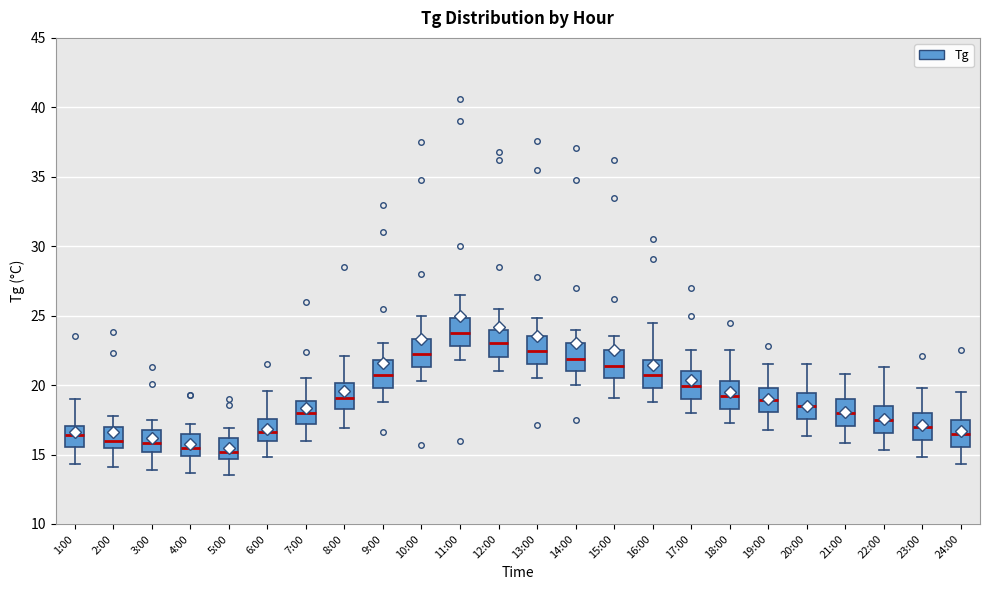

Reading left to right, read every box against the y-axis: the position of its median line, the range the box covers, and the ends of its whiskers. The values are not printed on the chart, so give them approximately, as read against the axis.

1:00: median 16.5, box 15.5 to 17.0, whiskers 14.5 to 19.0
2:00: median 16.0, box 15.5 to 17.0, whiskers 14.0 to 18.0
3:00: median 16.0, box 15.0 to 17.0, whiskers 14.0 to 17.5
4:00: median 15.5, box 15.0 to 16.5, whiskers 13.5 to 17.0
5:00: median 15.0, box 14.5 to 16.0, whiskers 13.5 to 17.0
6:00: median 16.5, box 16.0 to 17.5, whiskers 15.0 to 19.5
7:00: median 18.0, box 17.0 to 19.0, whiskers 16.0 to 20.5
8:00: median 19.0, box 18.5 to 20.0, whiskers 17.0 to 22.0
9:00: median 21.0, box 20.0 to 22.0, whiskers 19.0 to 23.0
10:00: median 22.5, box 21.5 to 23.5, whiskers 20.5 to 25.0
11:00: median 24.0, box 23.0 to 25.0, whiskers 22.0 to 26.5
12:00: median 23.0, box 22.0 to 24.0, whiskers 21.0 to 25.5
13:00: median 22.5, box 21.5 to 23.5, whiskers 20.5 to 25.0
14:00: median 22.0, box 21.0 to 23.0, whiskers 20.0 to 24.0
15:00: median 21.5, box 20.5 to 22.5, whiskers 19.0 to 23.5
16:00: median 20.5, box 20.0 to 22.0, whiskers 19.0 to 24.5
17:00: median 20.0, box 19.0 to 21.0, whiskers 18.0 to 22.5
18:00: median 19.0, box 18.5 to 20.5, whiskers 17.5 to 22.5
19:00: median 19.0, box 18.0 to 20.0, whiskers 17.0 to 21.5
20:00: median 18.5, box 17.5 to 19.5, whiskers 16.5 to 21.5
21:00: median 18.0, box 17.0 to 19.0, whiskers 16.0 to 21.0
22:00: median 17.5, box 16.5 to 18.5, whiskers 15.5 to 21.5
23:00: median 17.0, box 16.0 to 18.0, whiskers 15.0 to 20.0
24:00: median 16.5, box 15.5 to 17.5, whiskers 14.5 to 19.5